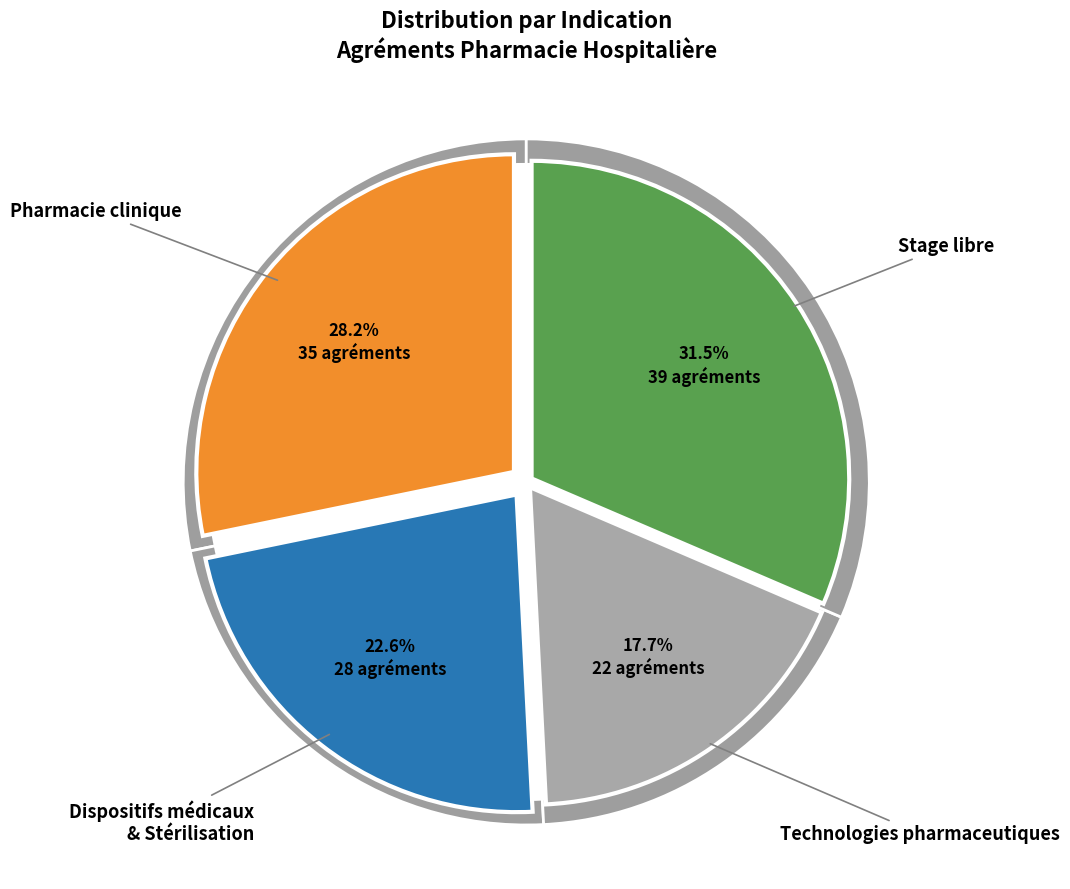

The Stage libre (non-PRINCIPAL) slice represents 27% of the pie. True or false?

False